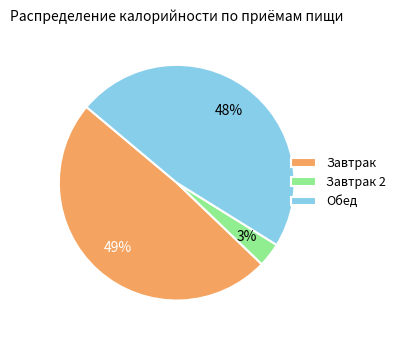

Rank the categories by value from lowest to highest.

Завтрак 2, Обед, Завтрак